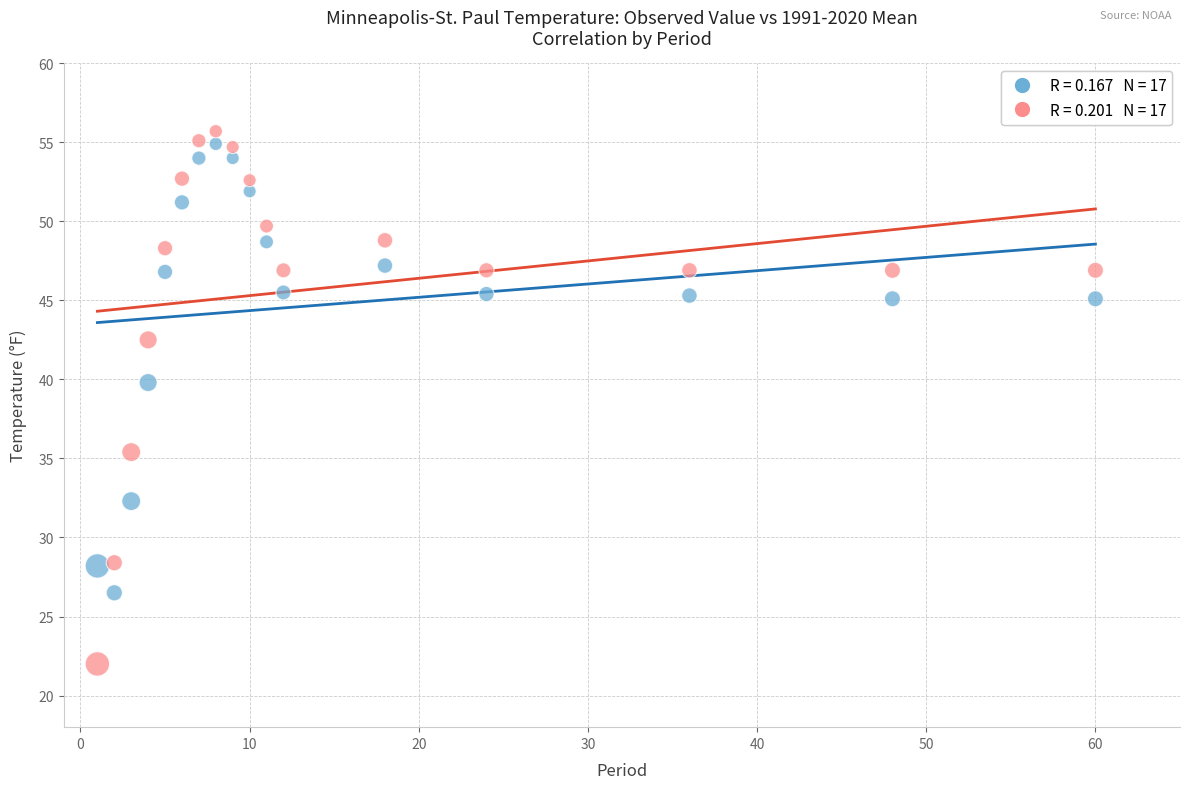

Across all series, what Y value is closest to 38?

39.8